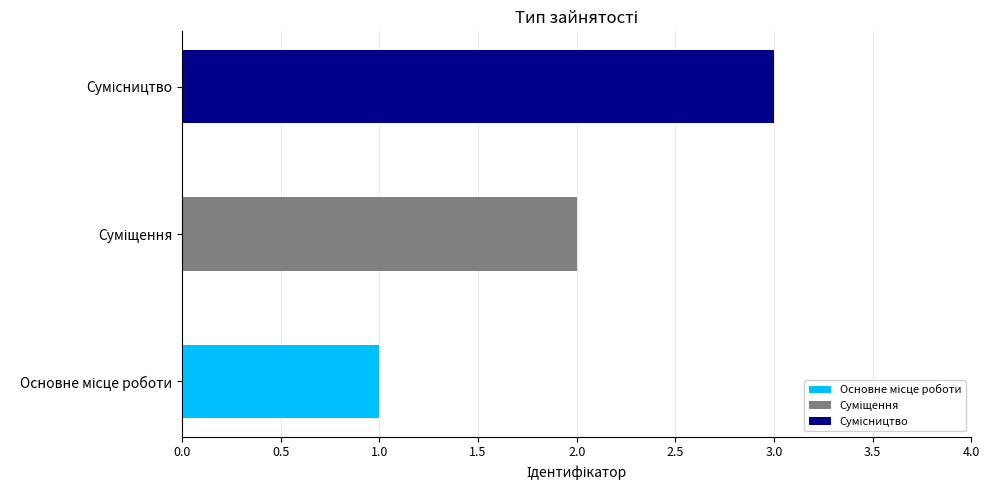

The value at Основне місце роботи is 2. True or false?

False